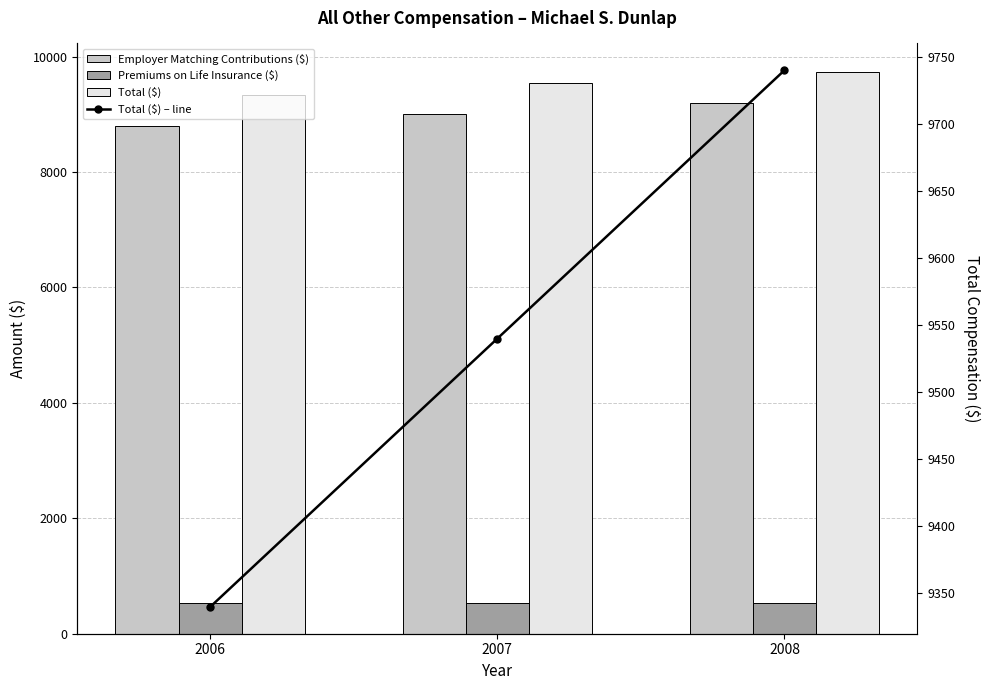

What is the smallest value displayed?

540